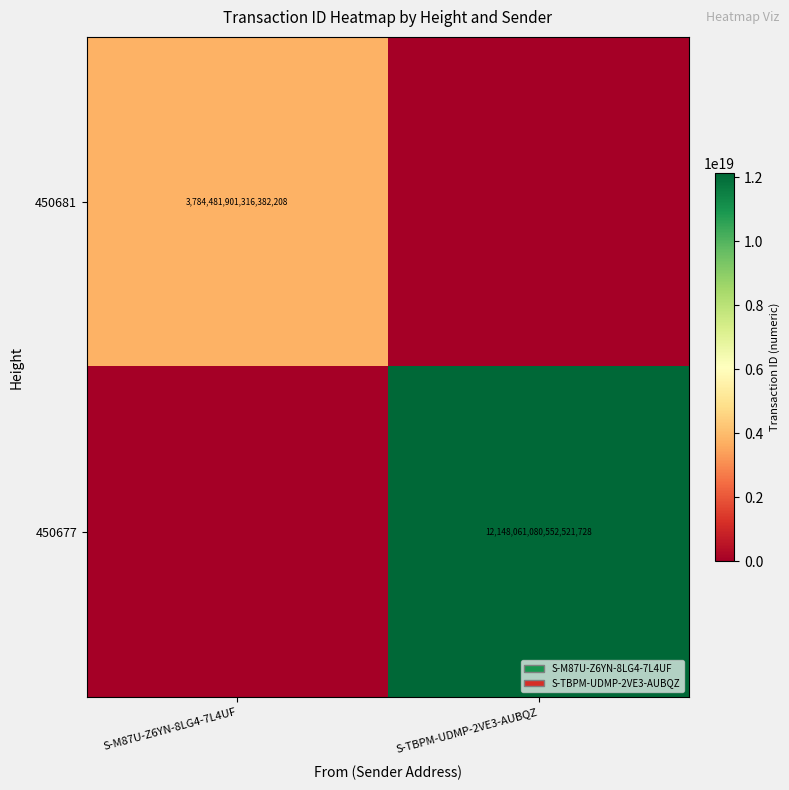

The 450681 series shows 5075095125516536832 at S-M87U-Z6YN-8LG4-7L4UF. True or false?

False